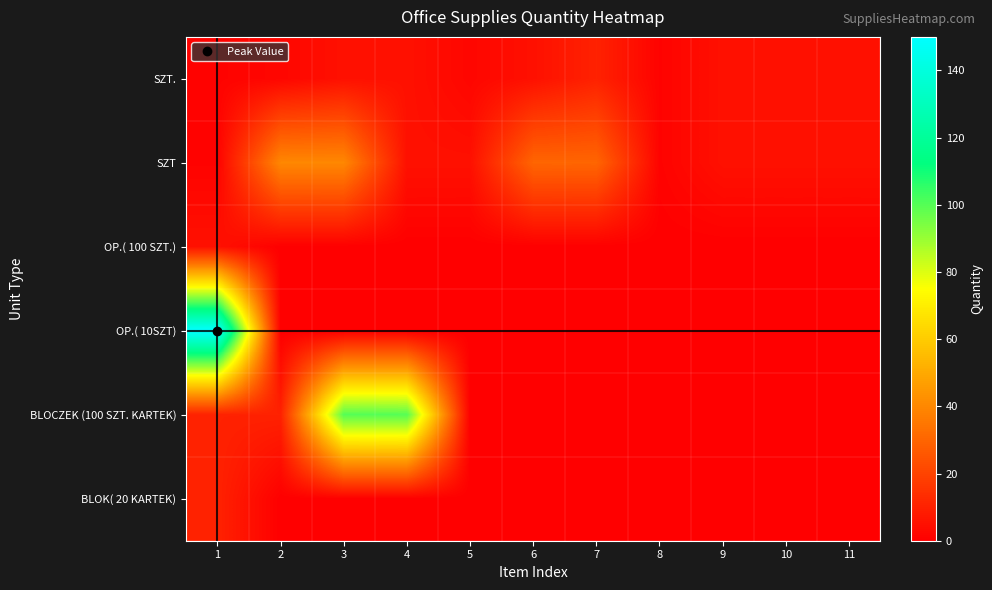

What is the difference between the highest and lowest values at 3?

100